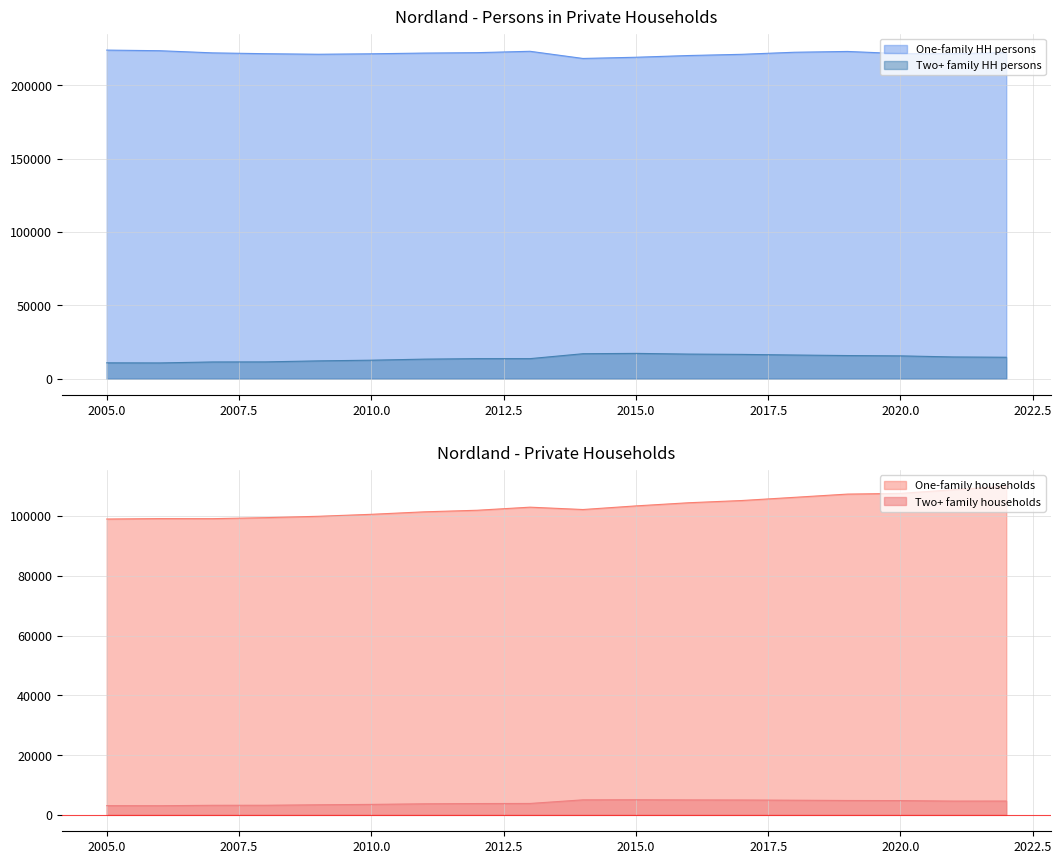

What are all the series names shown in the legend?

One-family HH persons, Two+ family HH persons, One-family households, Two+ family households